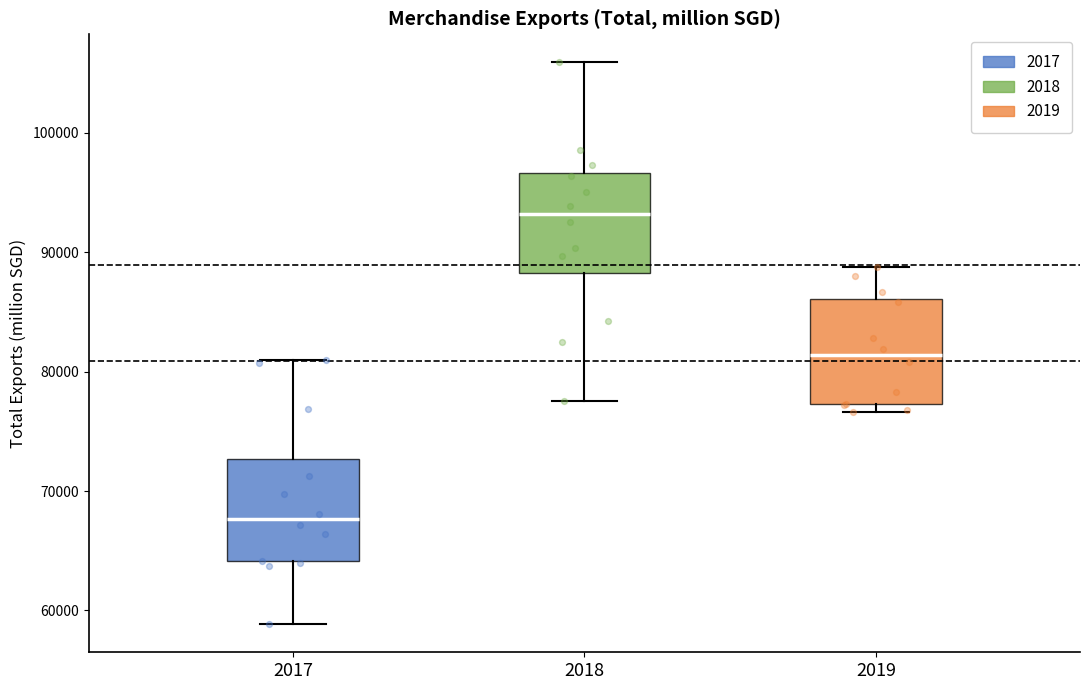

Where does the upper whisker of the box at x = 2018 end on the y-axis? The values are not printed on the chart, so give them approximately, as read against the axis.

106000